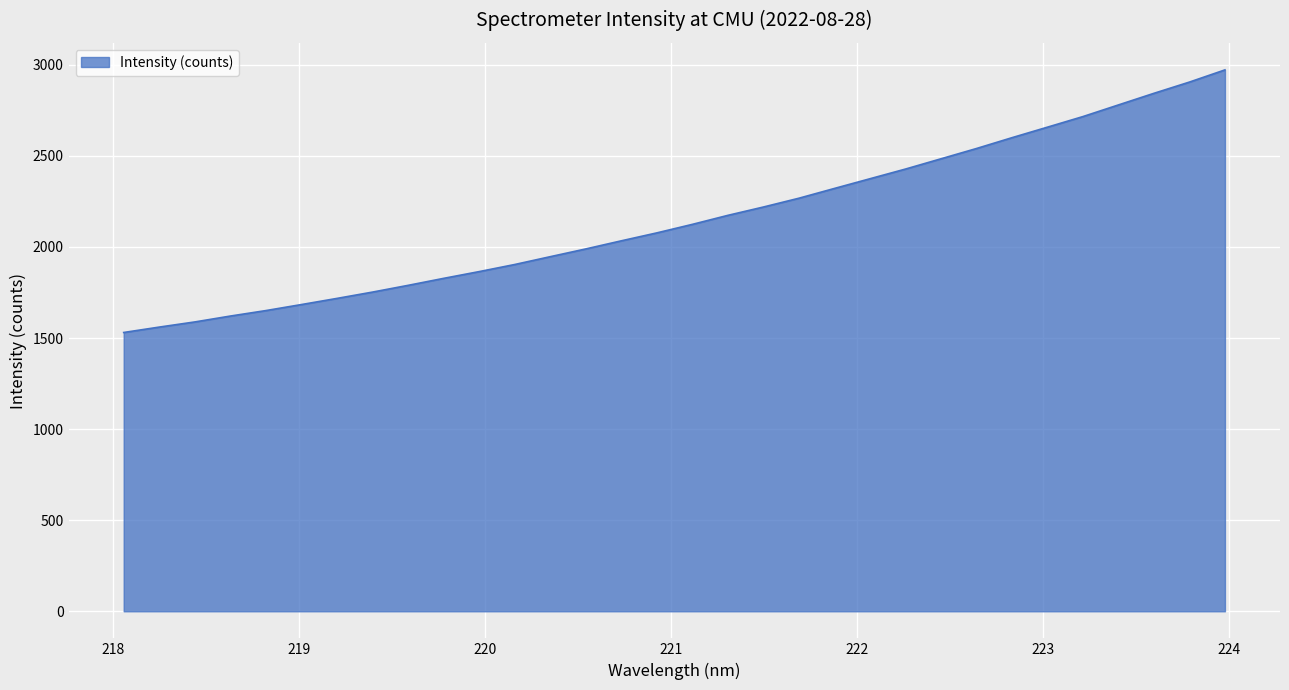

What is the difference between the maximum and minimum values?

1441.3